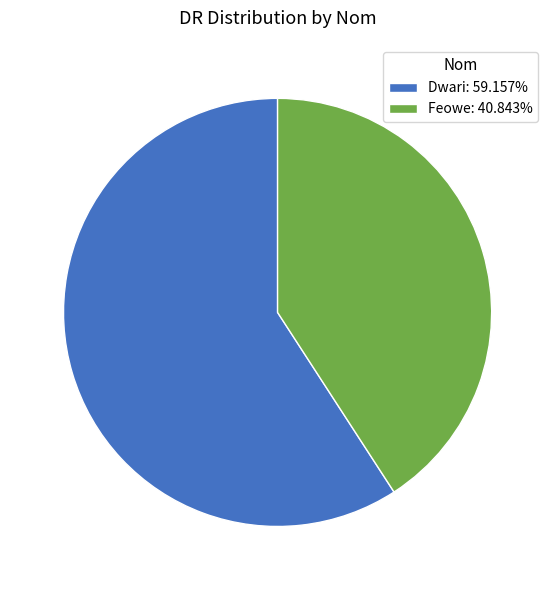

Do Feowe: 40.843% and Dwari: 59.157% together represent more than half of the pie?

Yes